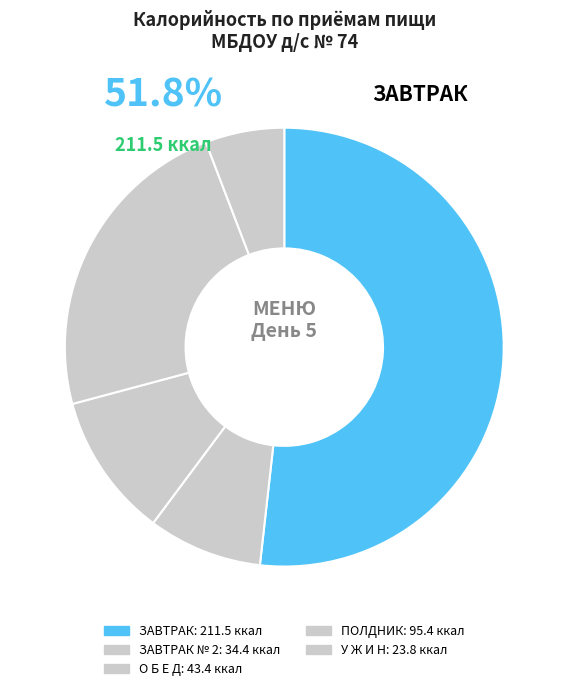

Which category accounts for the majority?

ЗАВТРАК